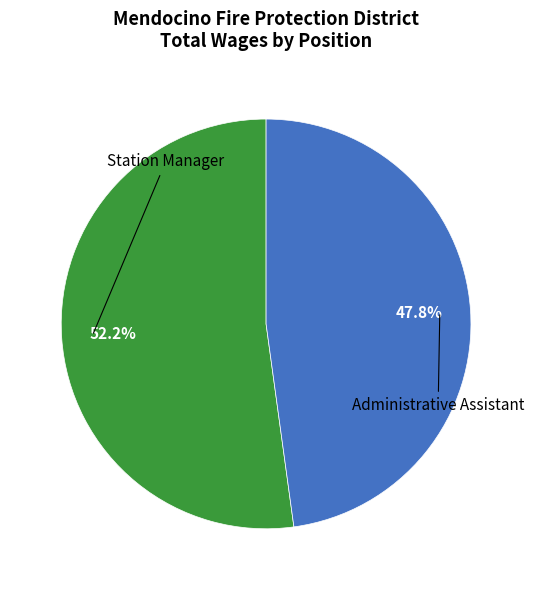

Is there a majority slice in this chart?

Yes